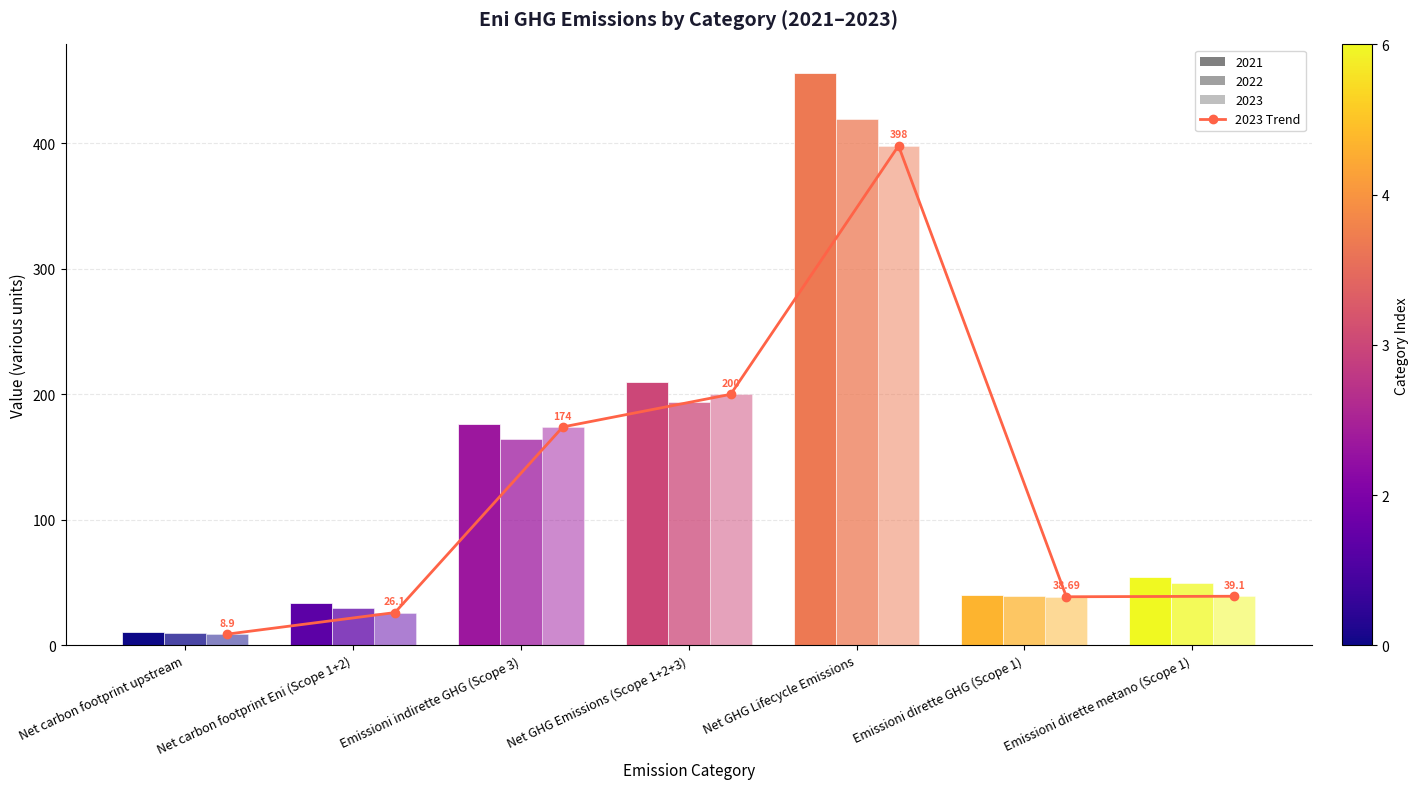

Between Emissioni indirette GHG (Scope 3) and Net carbon footprint Eni (Scope 1+2), which is larger?

Emissioni indirette GHG (Scope 3)